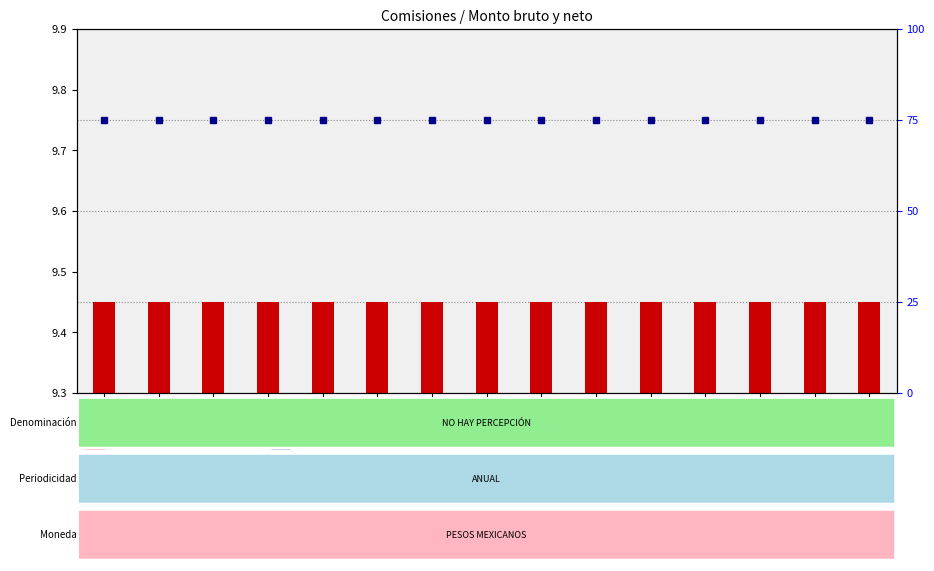

At how many categories does at least one series exceed 17?

15